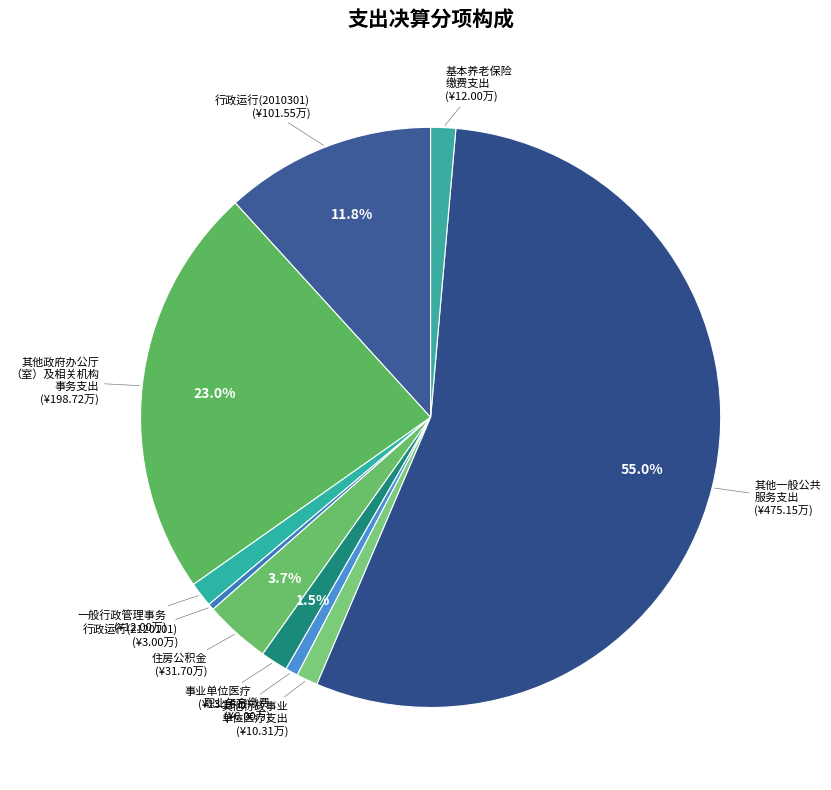

Between 一般行政管理事务 and 行政运行(2120101), which is larger?

一般行政管理事务